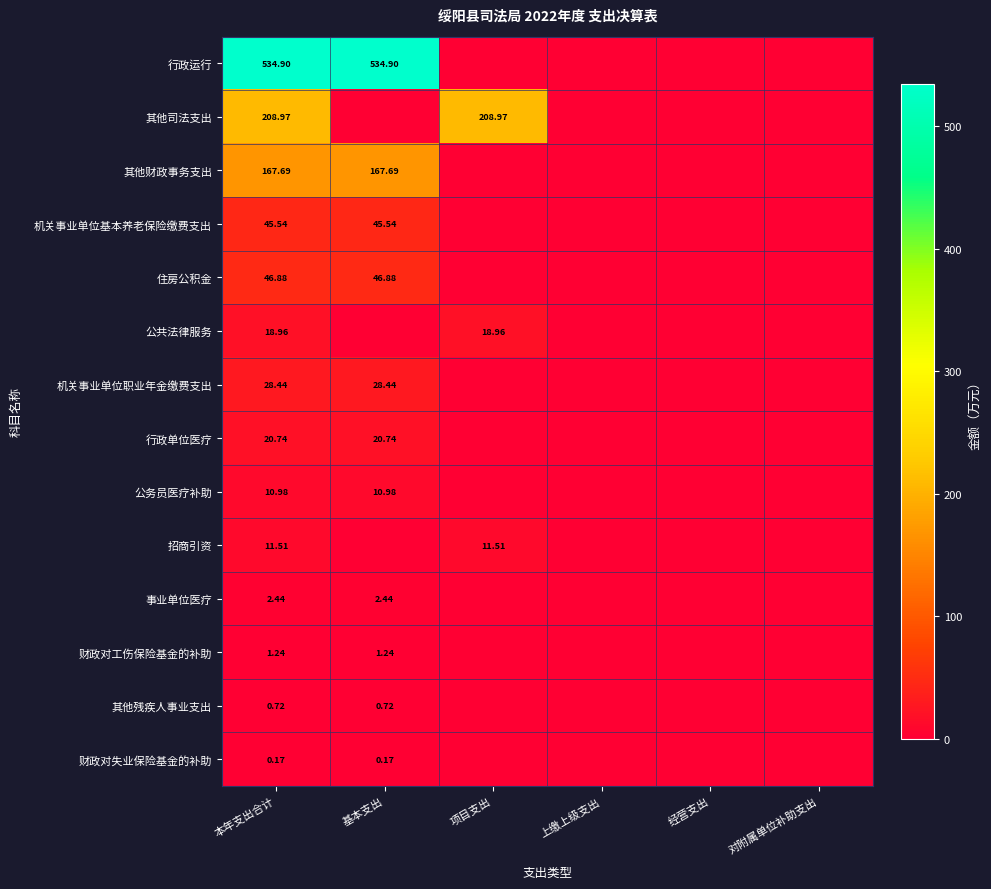

What is the maximum value for 财政对失业保险基金的补助?

0.2